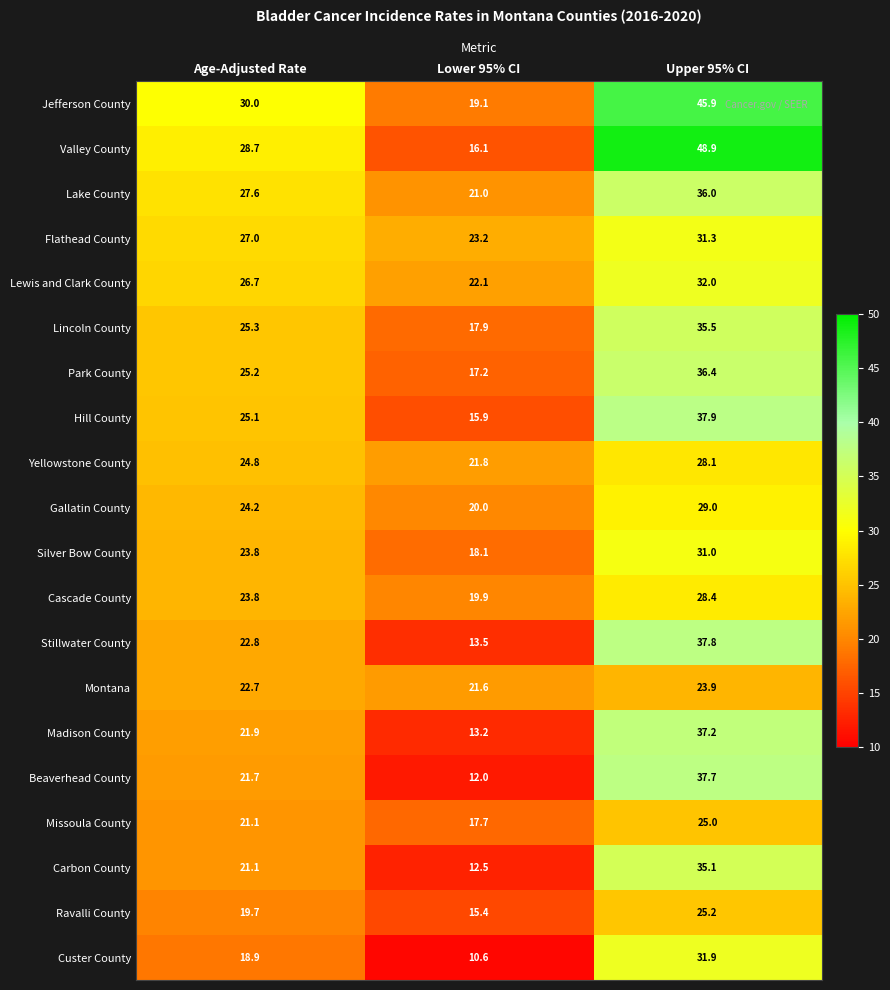

True or false: Madison County has a value of 65.2 at Upper 95% CI.

False